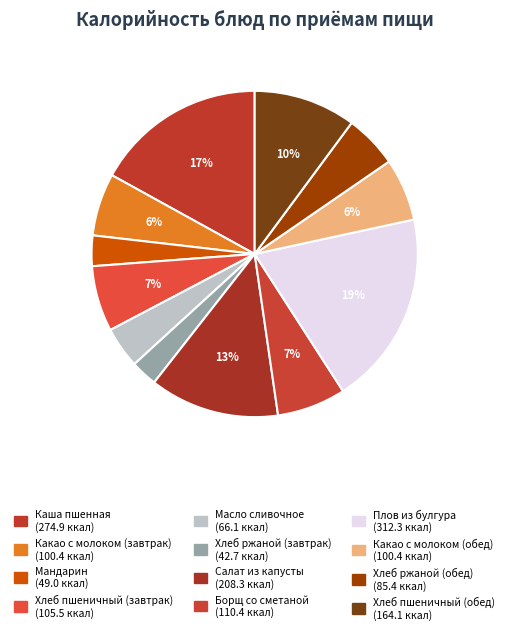

Which has a higher value, Борщ со сметаной or Плов из булгура?

Плов из булгура